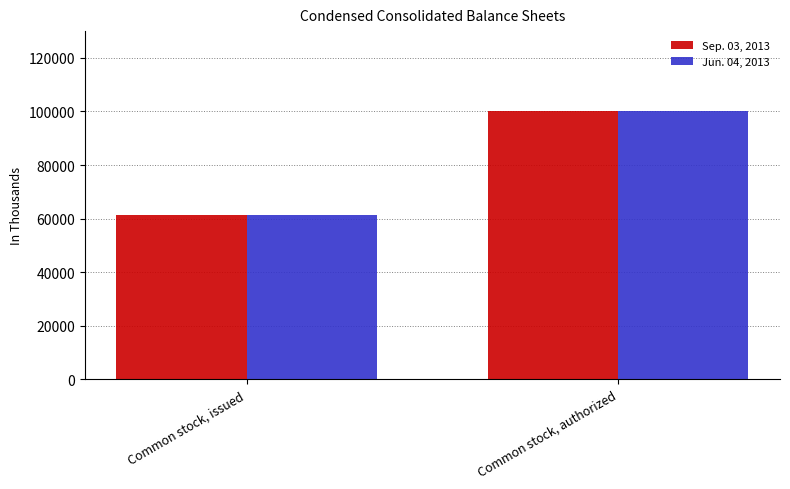

What is the difference between the maximum and minimum values in the Sep. 03, 2013 series?

38628